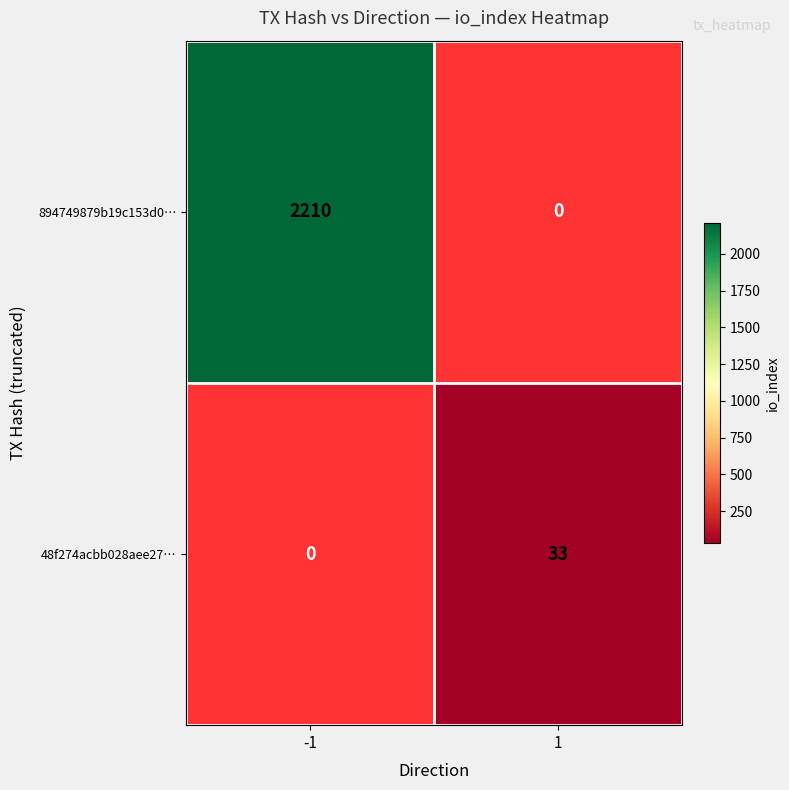

What is the maximum value shown in the chart?

2210